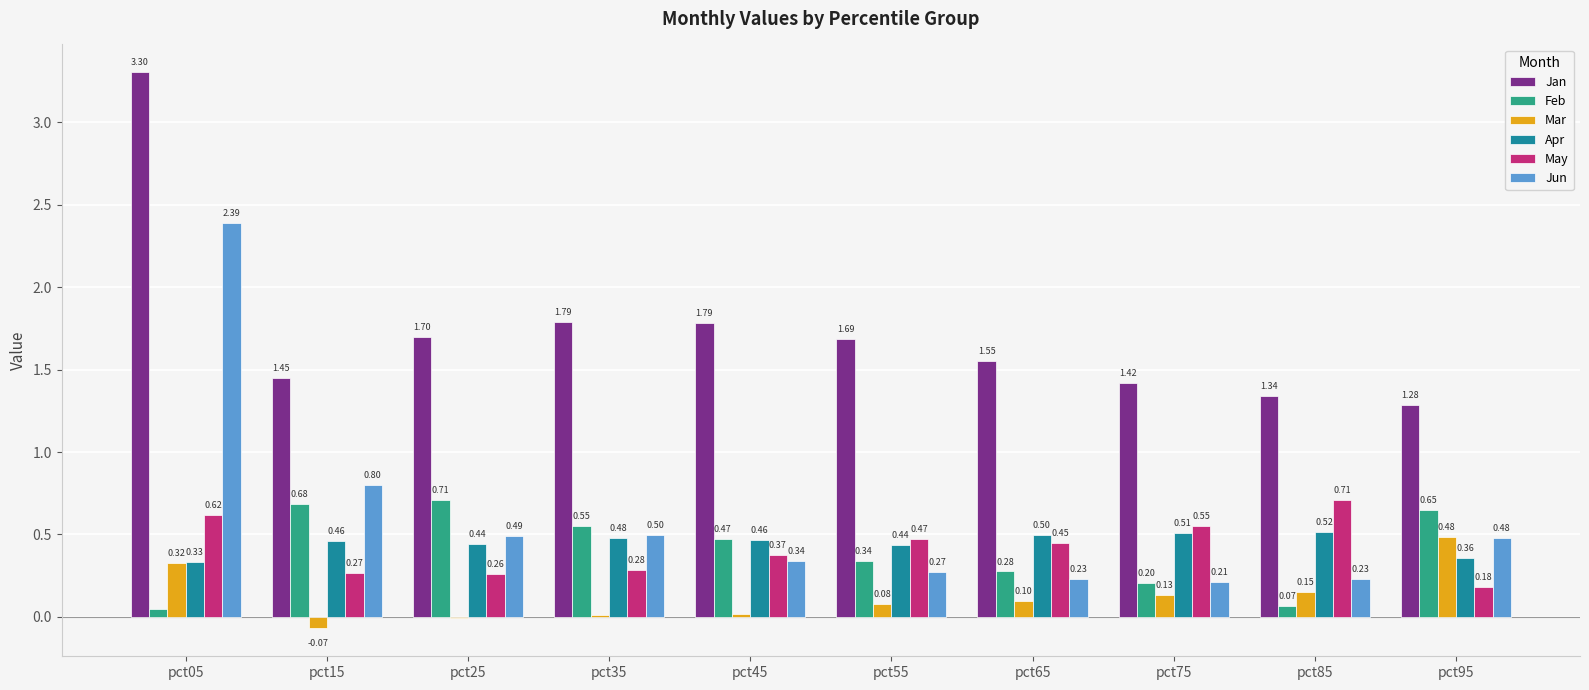

At which category is the sum across all series the highest?

pct05